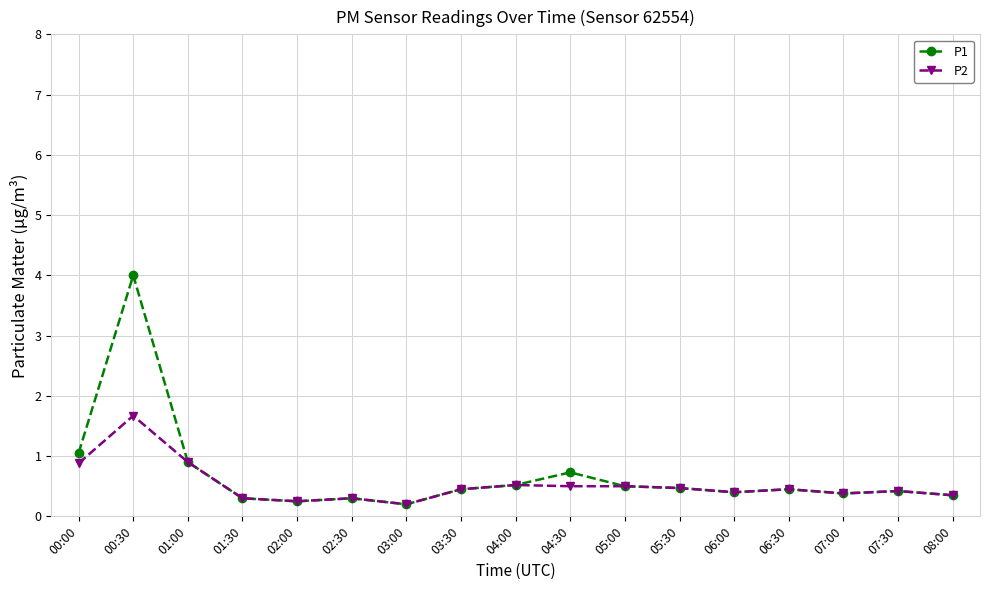

Does the chart display data point markers on the line(s)?

Yes